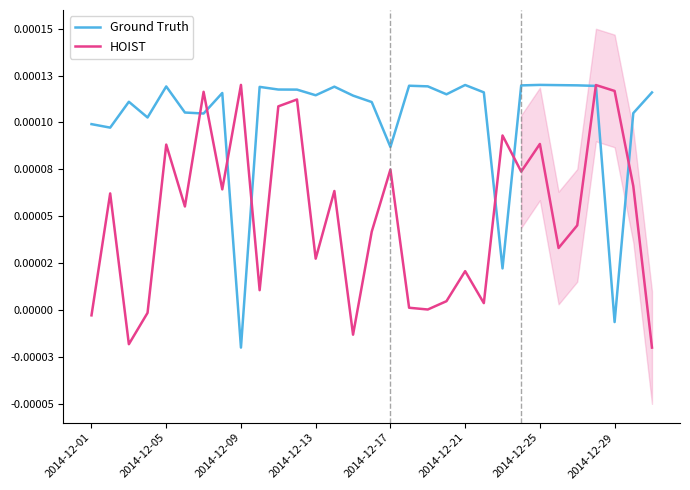

How many interior local valleys does the Ground Truth series have?

9